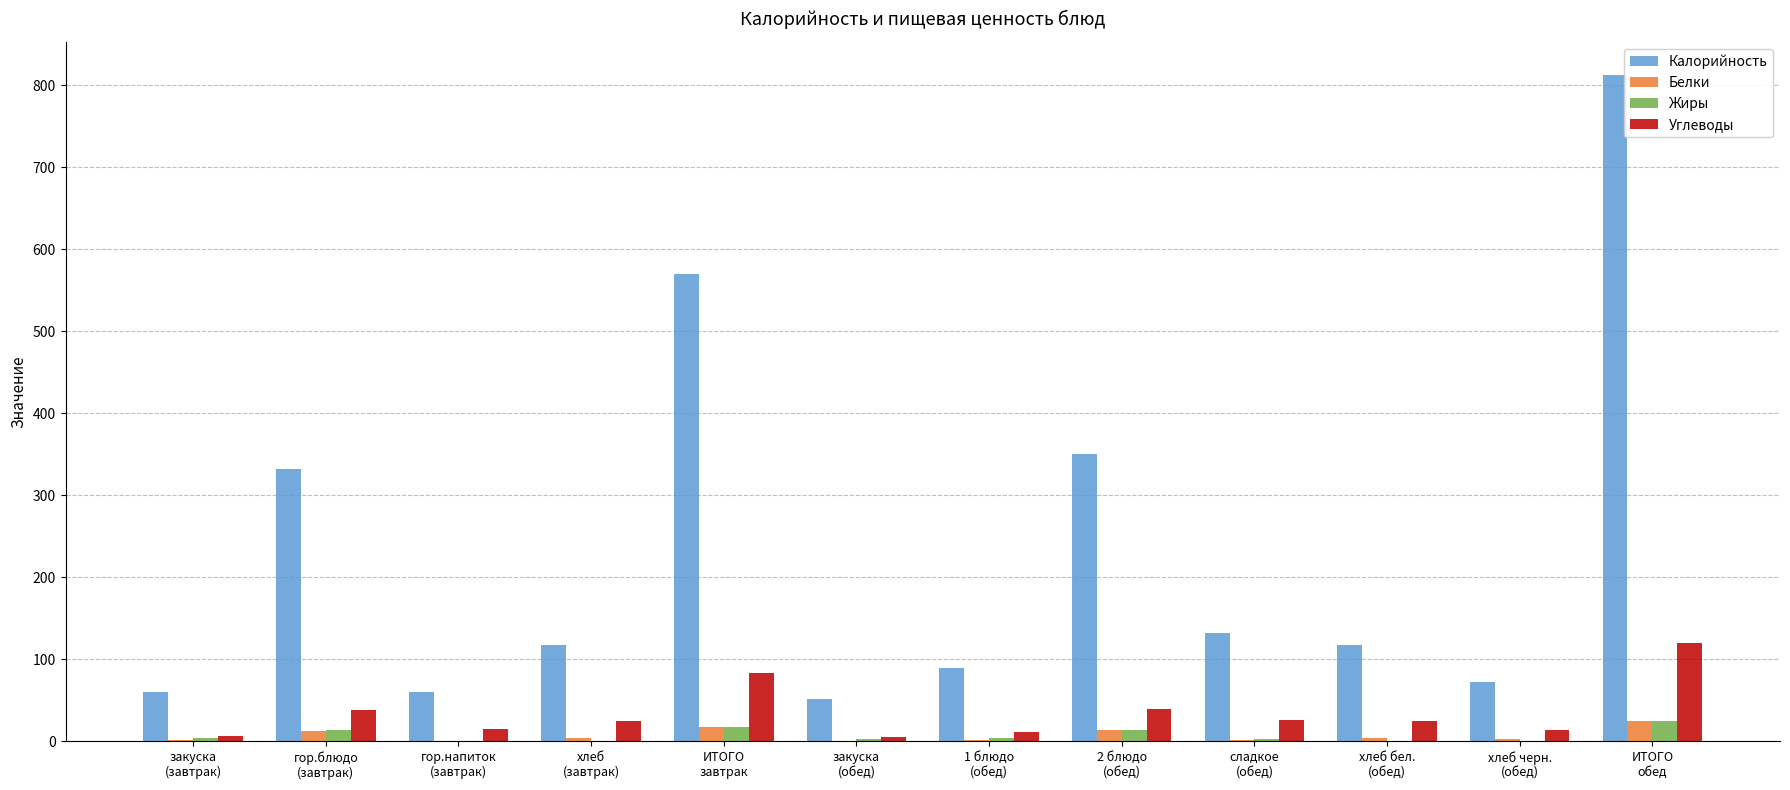

Are the bars horizontal?

No